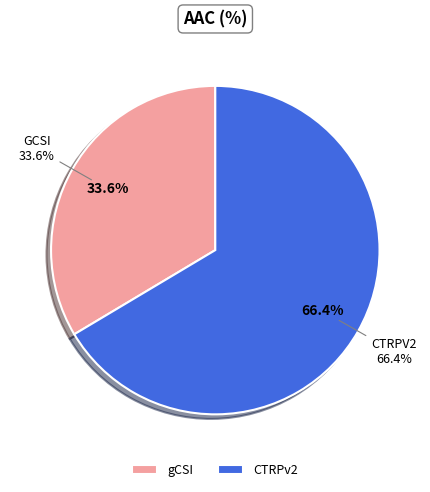

Which has a higher value, CTRPv2 or gCSI?

CTRPv2